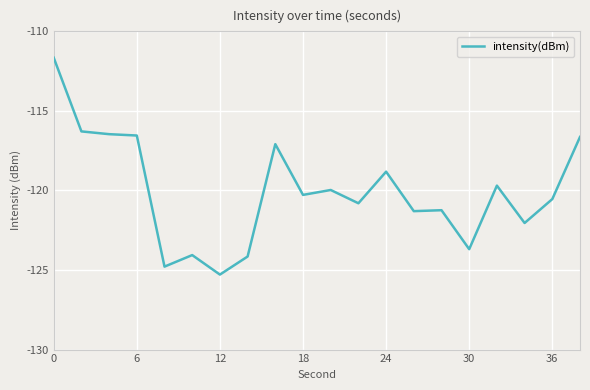

What is the maximum value shown in the chart?

-111.7